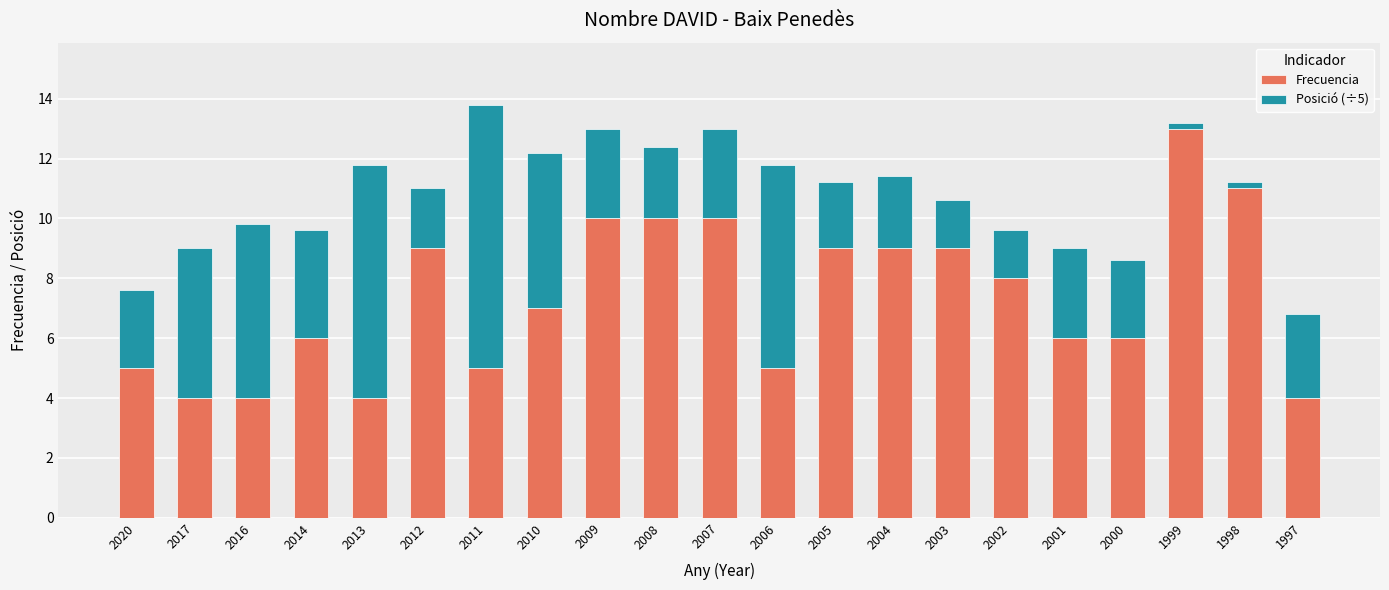

Are the bars grouped side by side (vs. stacked)?

No